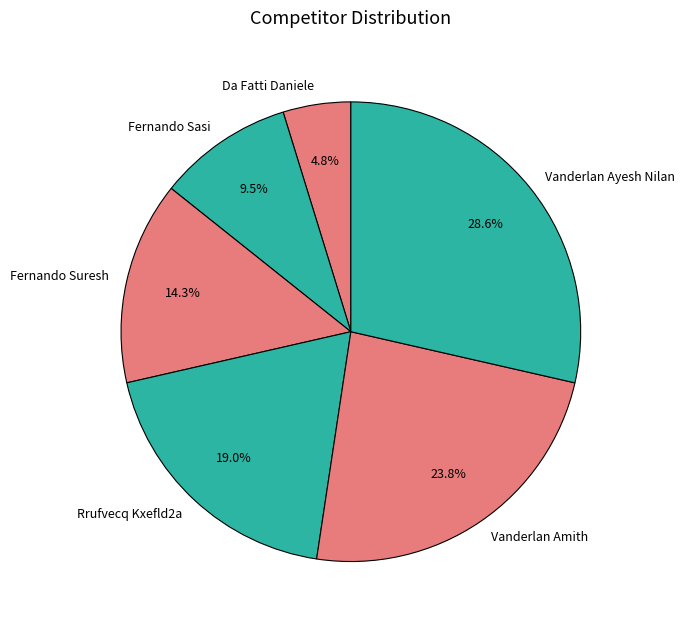

Rank the categories by value from lowest to highest.

Da Fatti Daniele, Fernando Sasi, Fernando Suresh, Rrufvecq Kxefld2a, Vanderlan Amith, Vanderlan Ayesh Nilan